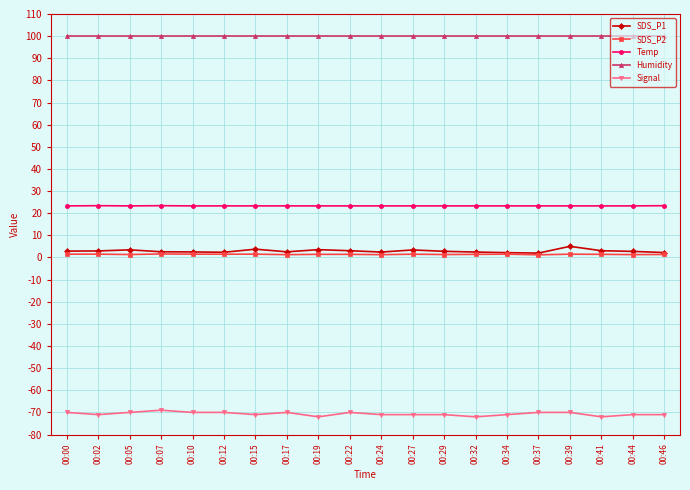

What is the minimum value shown in the chart?

-72.0